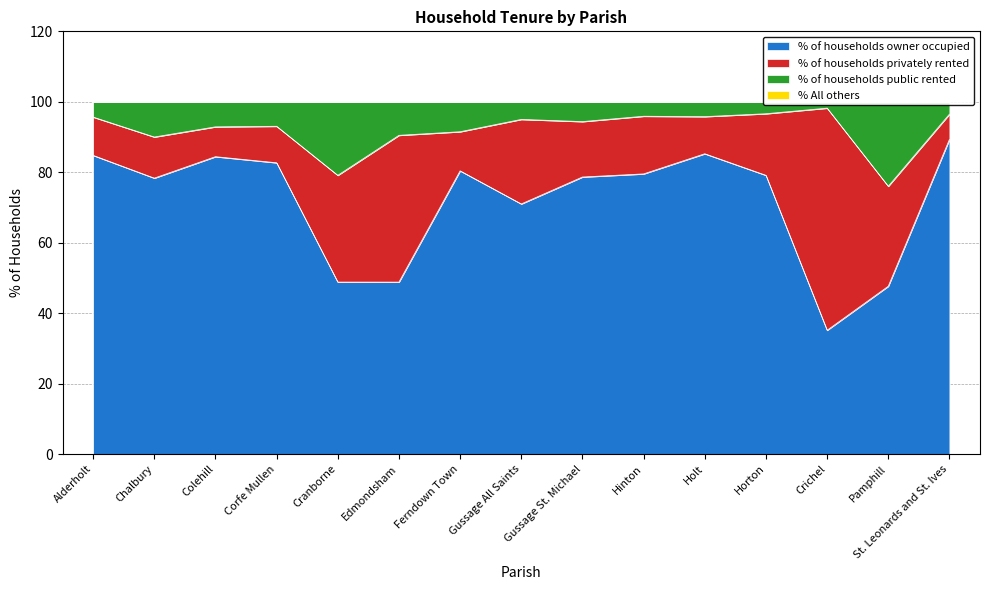

The value of % of households owner occupied at Corfe Mullen is 116.4. True or false?

False